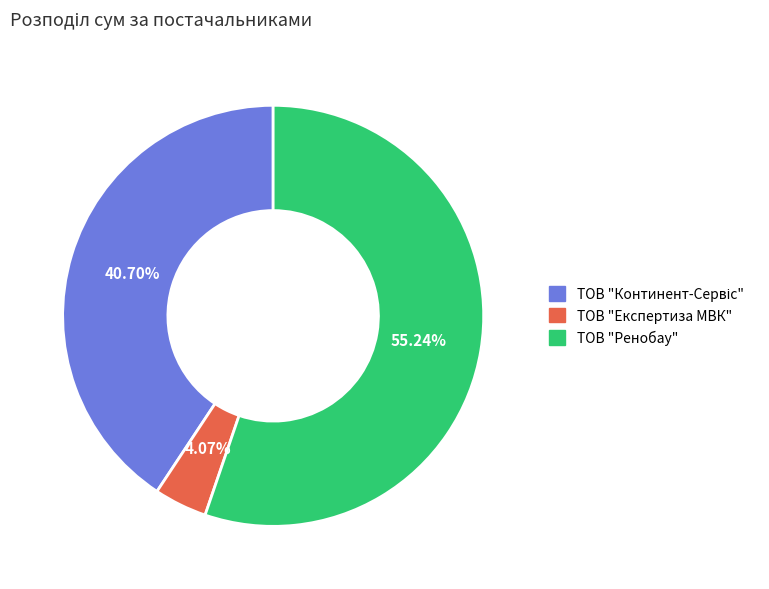

Do ТОВ "Ренобау" and ТОВ "Експертиза МВК" together represent more than half of the pie?

Yes